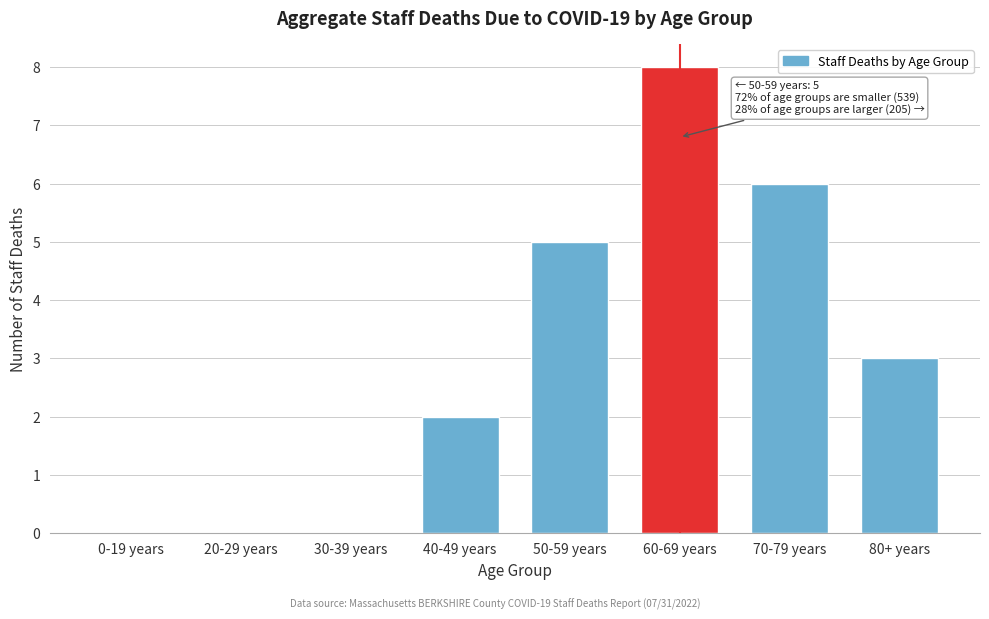

Reading left to right, list all the values displayed in this chart.

0-19 years=0	20-29 years=0	30-39 years=0	40-49 years=2	50-59 years=5	60-69 years=8	70-79 years=6	80+ years=3